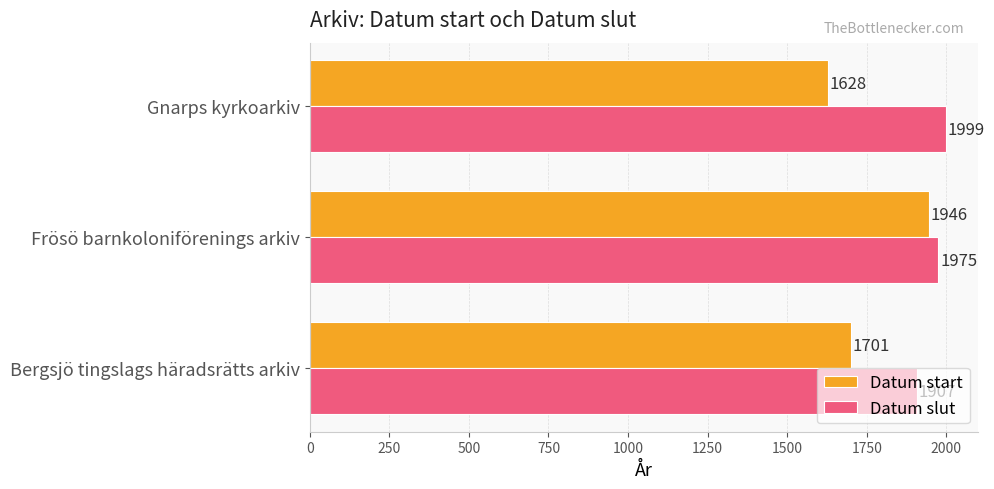

How many Datum slut values are between 1907 and 1999?

3